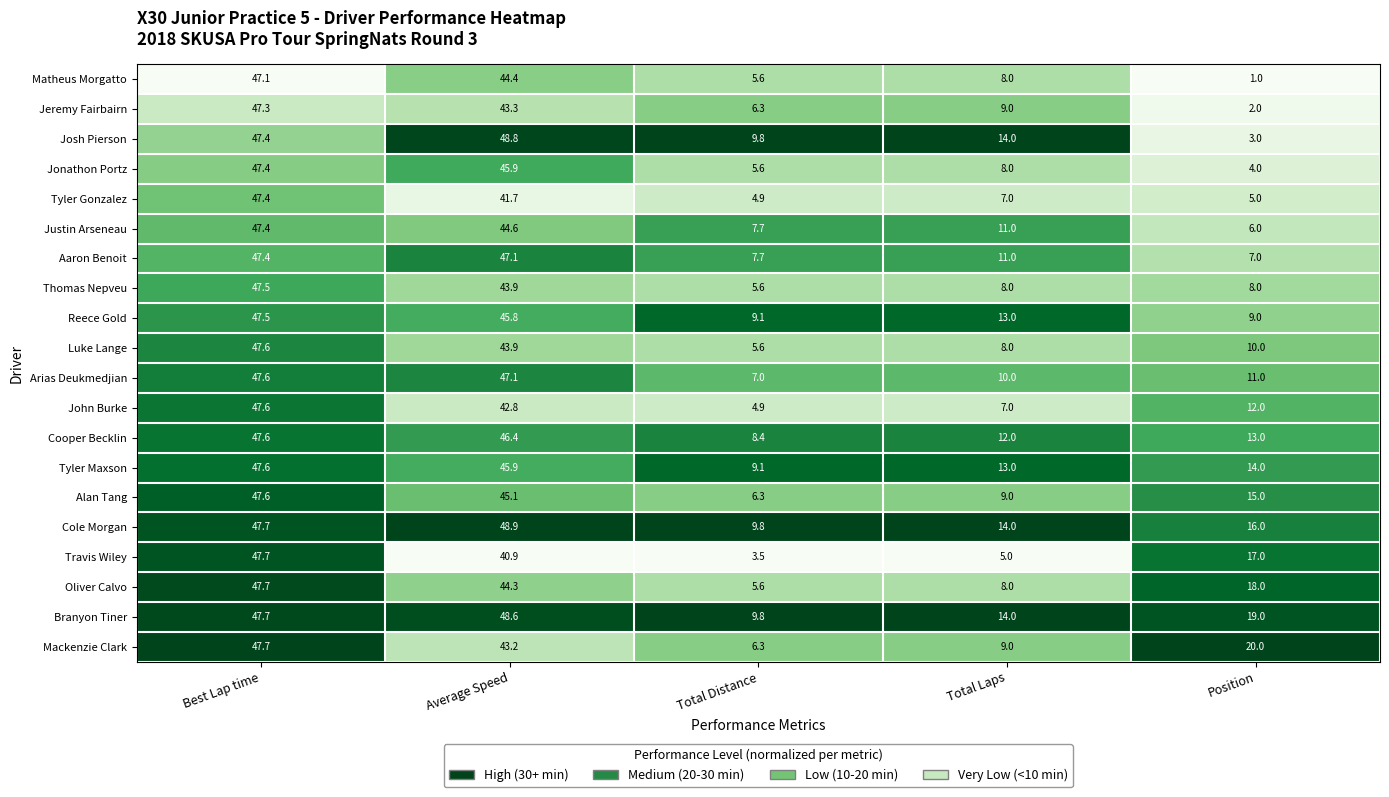

True or false: Justin Arseneau has a value of 28.4 at Average Speed.

False